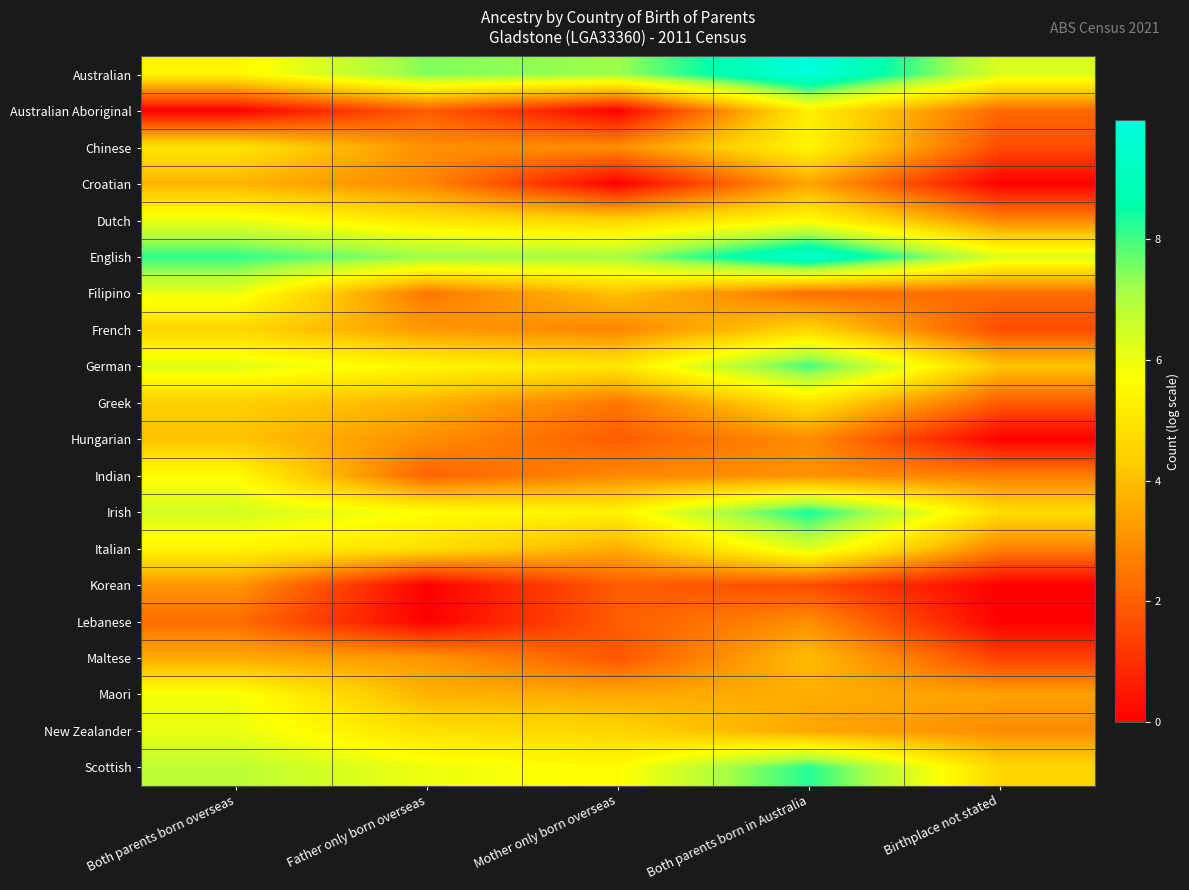

Reading left to right, what are all the values shown in this chart?

Australian: Both parents born overseas=5.4	Father only born overseas=7.5	Mother only born overseas=7.2	Both parents born in Australia=10.0	Birthplace not stated=6.3
Australian Aboriginal: Both parents born overseas=0.0	Father only born overseas=1.9	Mother only born overseas=0.0	Both parents born in Australia=5.2	Birthplace not stated=2.2
Chinese: Both parents born overseas=5.0	Father only born overseas=3.0	Mother only born overseas=3.0	Both parents born in Australia=5.5	Birthplace not stated=1.6
Croatian: Both parents born overseas=3.8	Father only born overseas=2.8	Mother only born overseas=0.0	Both parents born in Australia=3.5	Birthplace not stated=0.0
Dutch: Both parents born overseas=6.0	Father only born overseas=5.0	Mother only born overseas=4.5	Both parents born in Australia=5.6	Birthplace not stated=2.8
English: Both parents born overseas=8.1	Father only born overseas=7.3	Mother only born overseas=7.1	Both parents born in Australia=9.6	Birthplace not stated=6.3
Filipino: Both parents born overseas=6.0	Father only born overseas=2.5	Mother only born overseas=4.1	Both parents born in Australia=2.3	Birthplace not stated=2.3
French: Both parents born overseas=4.6	Father only born overseas=3.2	Mother only born overseas=2.8	Both parents born in Australia=4.6	Birthplace not stated=1.6
German: Both parents born overseas=6.2	Father only born overseas=5.5	Mother only born overseas=5.0	Both parents born in Australia=8.0	Birthplace not stated=4.1
Greek: Both parents born overseas=4.4	Father only born overseas=3.8	Mother only born overseas=2.5	Both parents born in Australia=4.9	Birthplace not stated=1.9
Hungarian: Both parents born overseas=4.1	Father only born overseas=3.0	Mother only born overseas=1.9	Both parents born in Australia=2.9	Birthplace not stated=0.0
Indian: Both parents born overseas=5.6	Father only born overseas=2.1	Mother only born overseas=2.9	Both parents born in Australia=3.0	Birthplace not stated=2.6
Irish: Both parents born overseas=6.4	Father only born overseas=5.7	Mother only born overseas=5.4	Both parents born in Australia=8.4	Birthplace not stated=4.8
Italian: Both parents born overseas=5.4	Father only born overseas=4.8	Mother only born overseas=3.6	Both parents born in Australia=6.3	Birthplace not stated=2.7
Korean: Both parents born overseas=3.2	Father only born overseas=0.0	Mother only born overseas=1.9	Both parents born in Australia=1.6	Birthplace not stated=0.0
Lebanese: Both parents born overseas=2.3	Father only born overseas=0.0	Mother only born overseas=1.9	Both parents born in Australia=3.0	Birthplace not stated=0.0
Maltese: Both parents born overseas=3.6	Father only born overseas=3.2	Mother only born overseas=1.8	Both parents born in Australia=4.0	Birthplace not stated=1.4
Maori: Both parents born overseas=5.9	Father only born overseas=3.7	Mother only born overseas=3.6	Both parents born in Australia=3.6	Birthplace not stated=3.4
New Zealander: Both parents born overseas=6.1	Father only born overseas=4.9	Mother only born overseas=4.5	Both parents born in Australia=3.5	Birthplace not stated=2.9
Scottish: Both parents born overseas=6.8	Father only born overseas=6.0	Mother only born overseas=5.6	Both parents born in Australia=8.2	Birthplace not stated=4.6